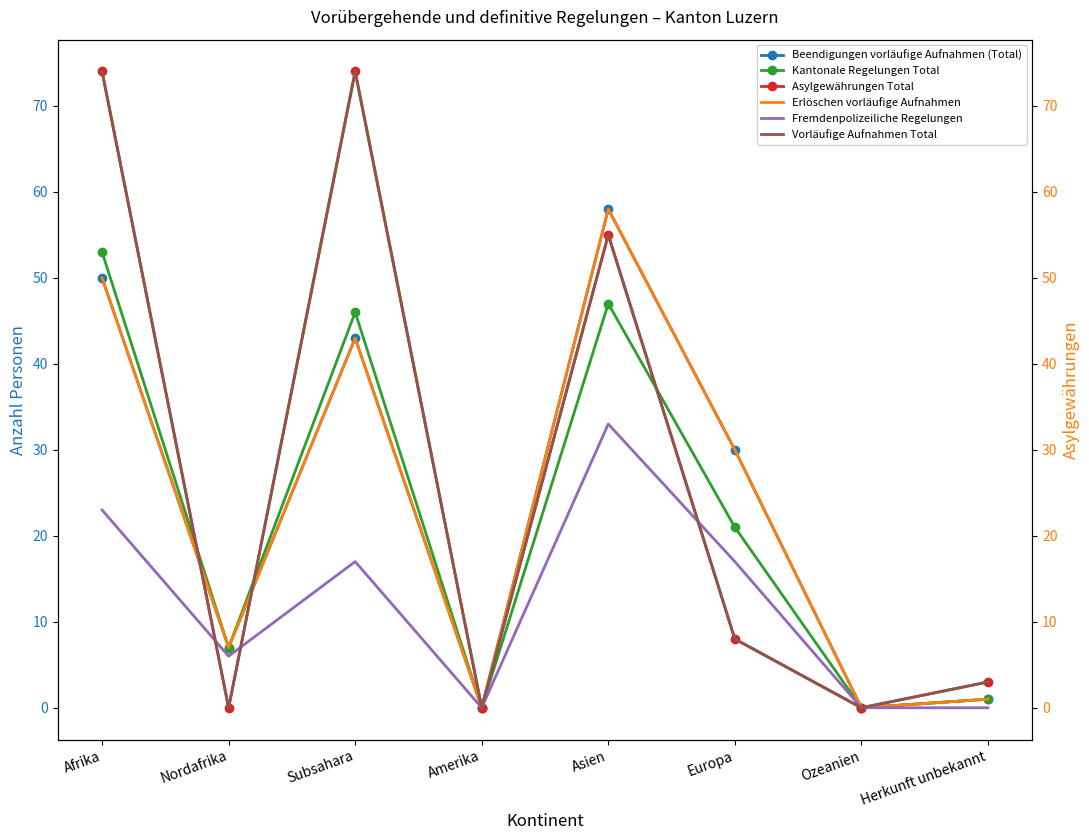

Between Afrika and Ozeanien, which series saw the biggest shift?

Asylgewährungen Total